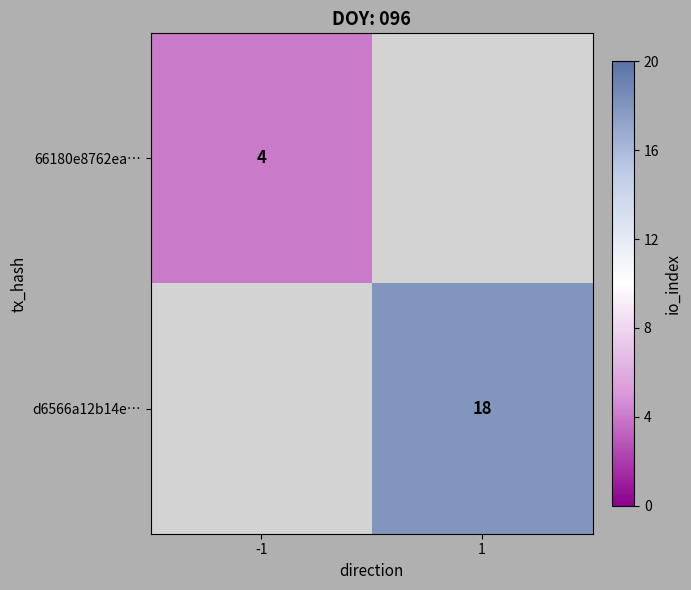

Is it true that 66180e8762ea… equals 6 at -1?

False